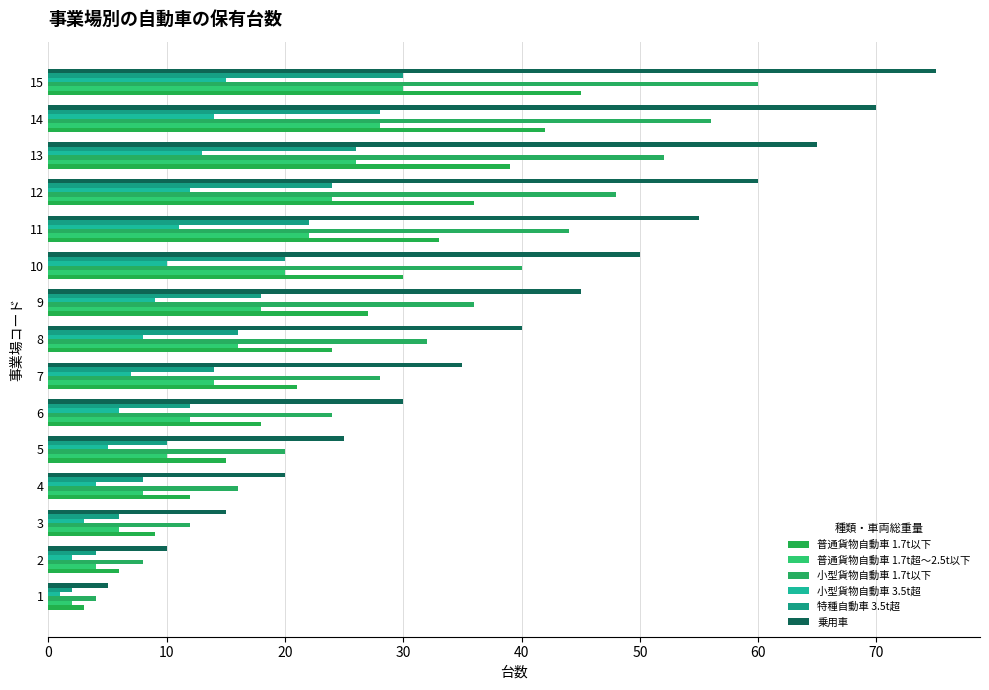

Which category has the highest value in the 特種自動車 3.5t超 series?

15